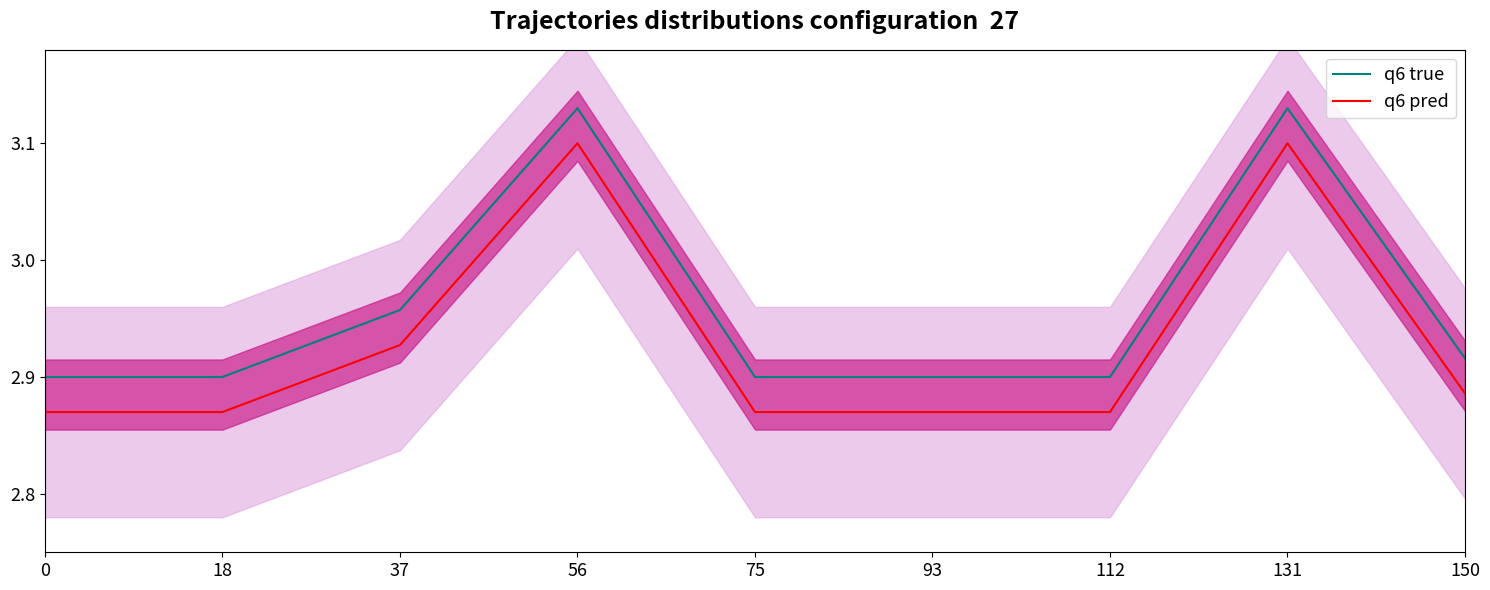

What is the difference between the maximum and minimum values in the q6 true series?

0.2